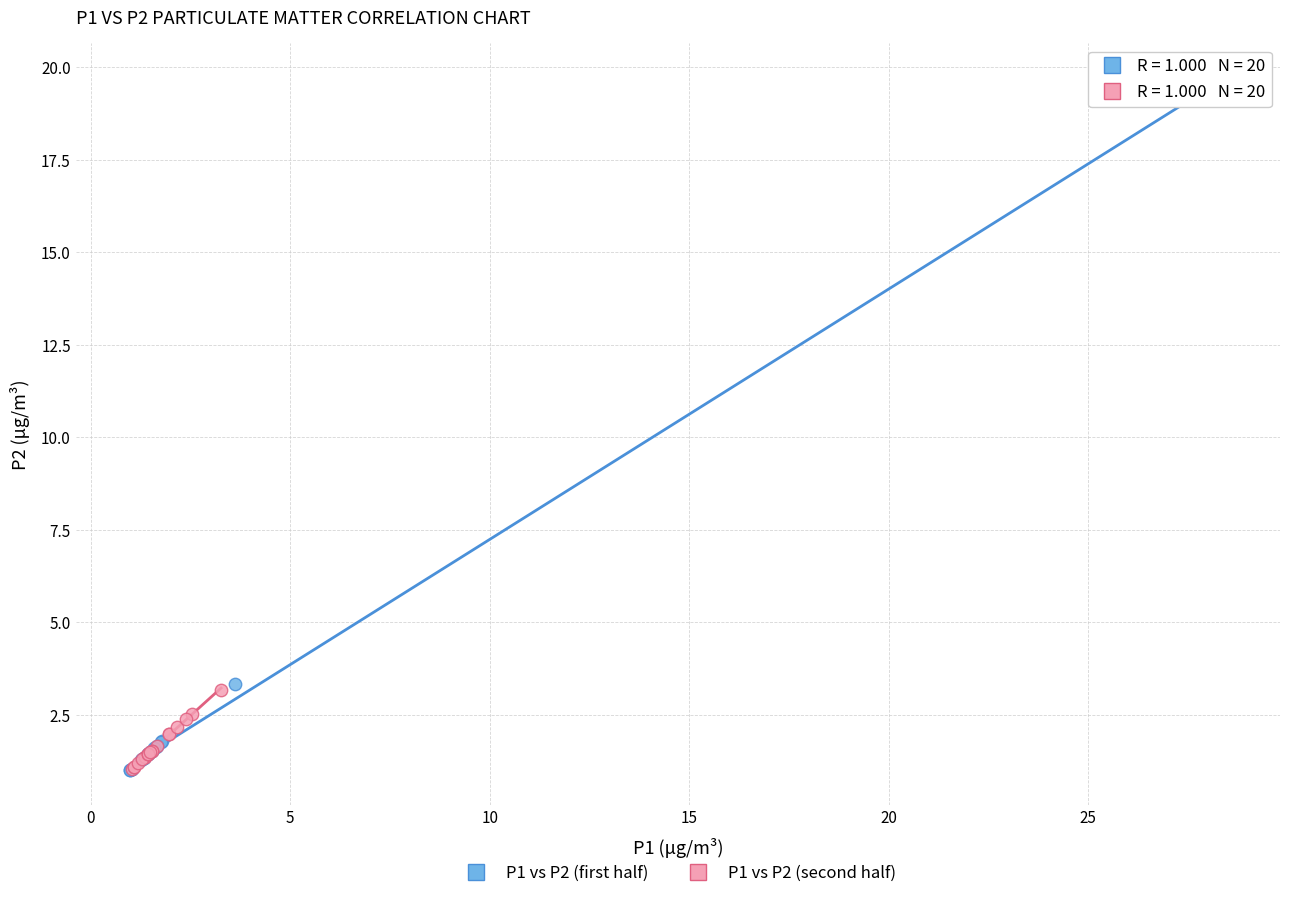

Which series reaches the maximum Y coordinate?

P1 vs P2 (first half)